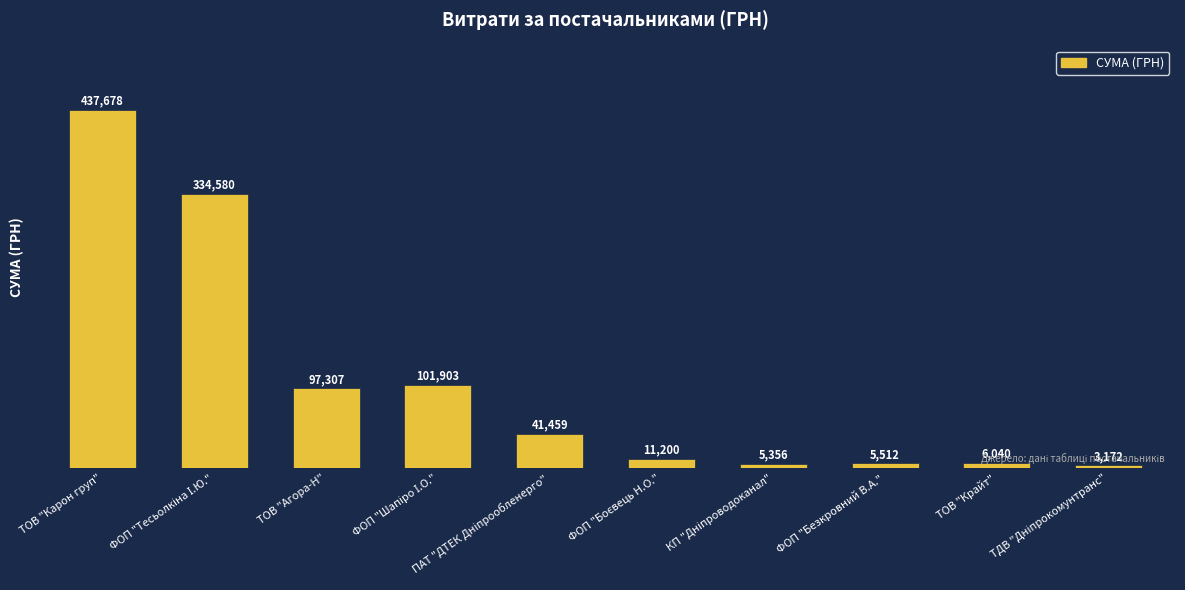

The value at ФОП "Безкровний В.А." is 5512.5. True or false?

True